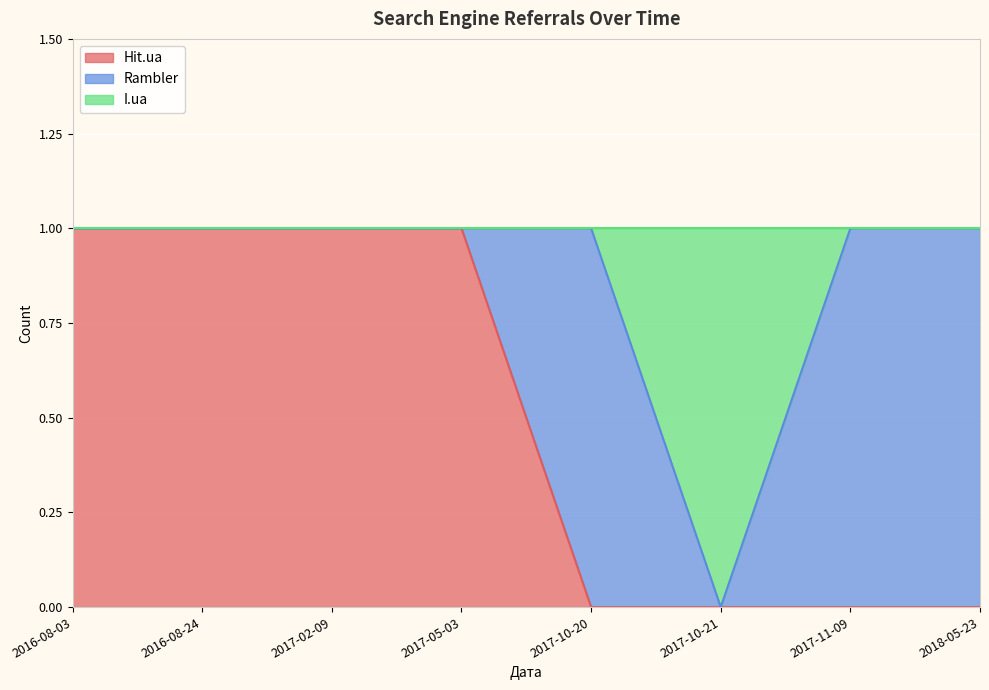

Is it true that Hit.ua equals 0 at 2017-10-21?

True